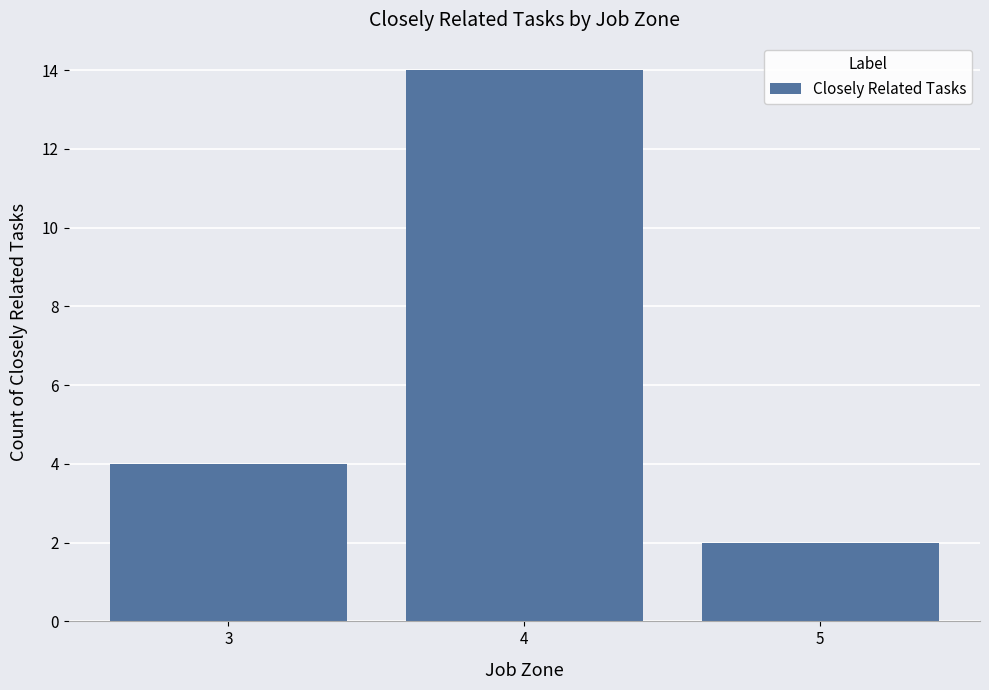

What is the change in value from 3 to 5?

-2